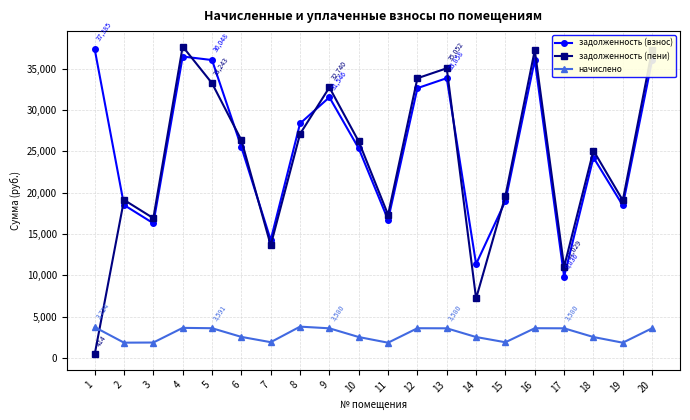

What is the lowest value of the начислено series?

1838.2